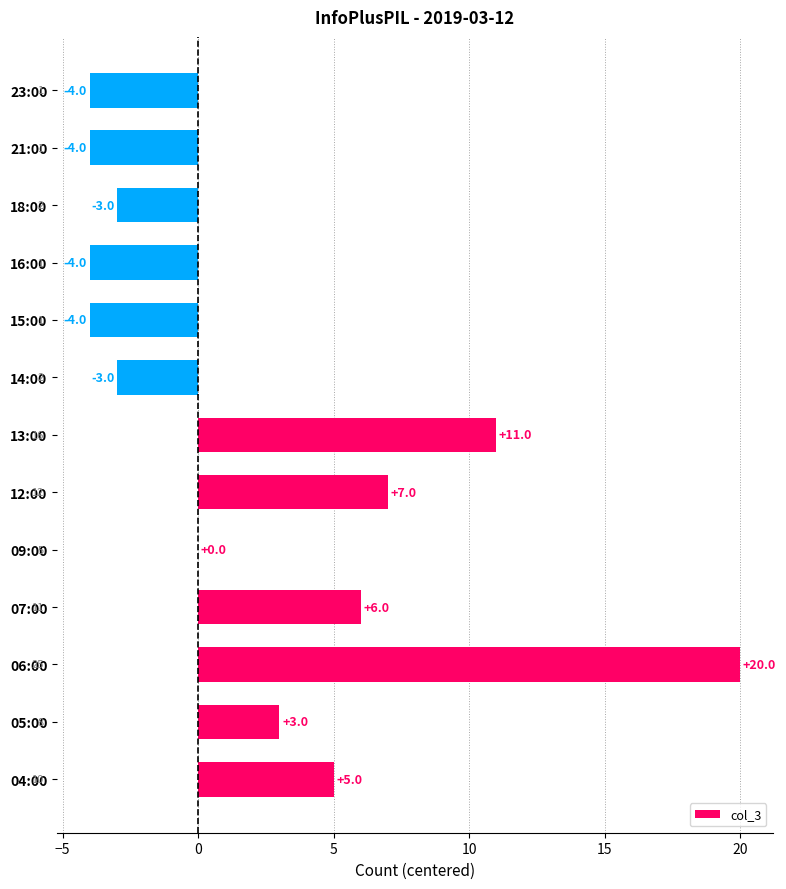

Count the number of data series in this chart.

1